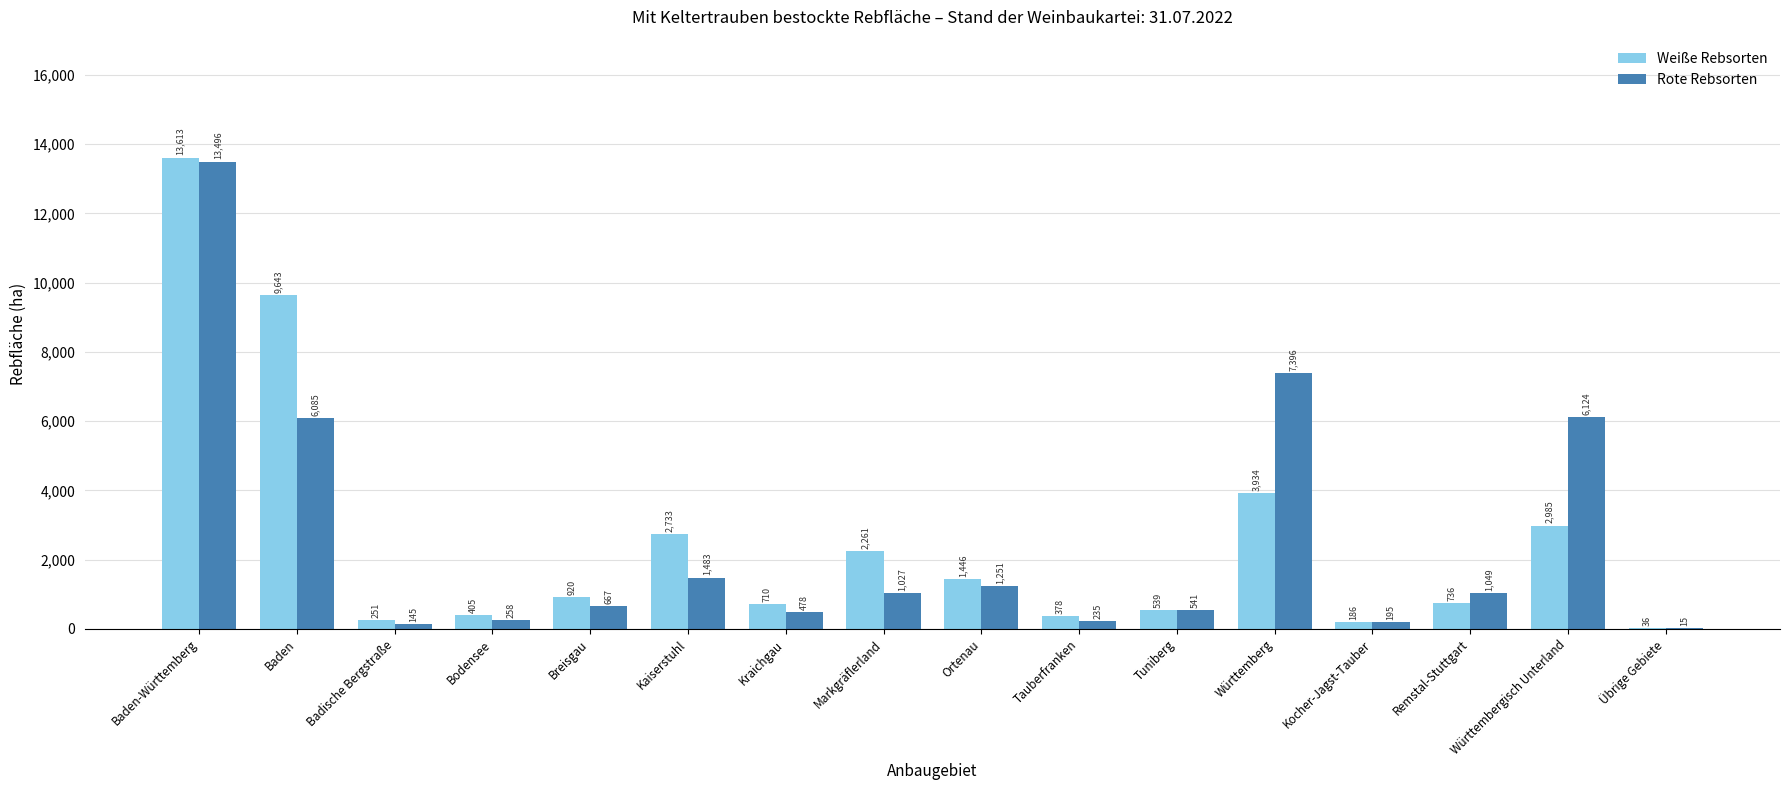

The Weiße Rebsorten series shows 539 at Tuniberg. True or false?

True